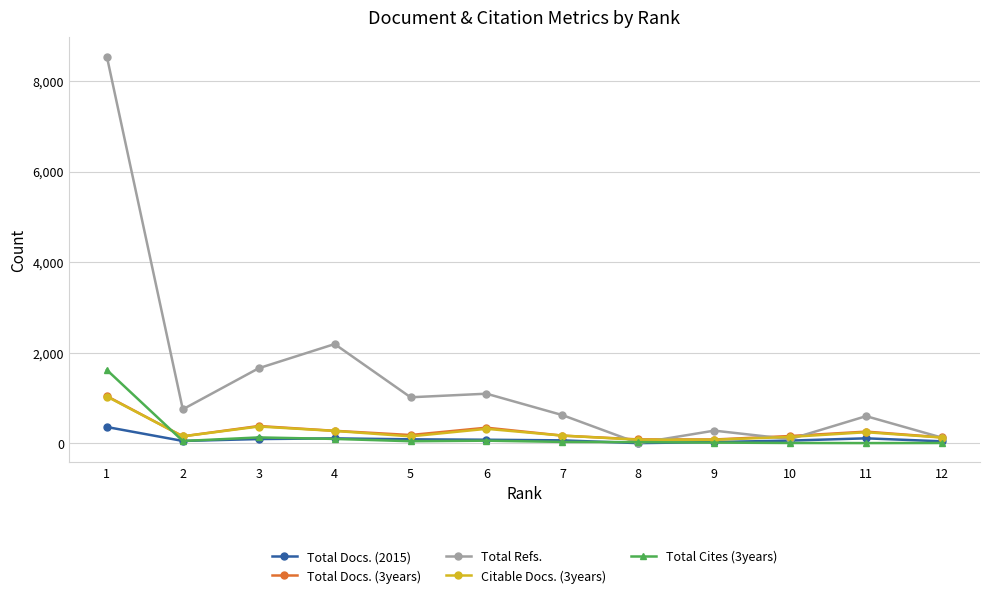

Which series changed the most between 4 and 9?

Total Refs.